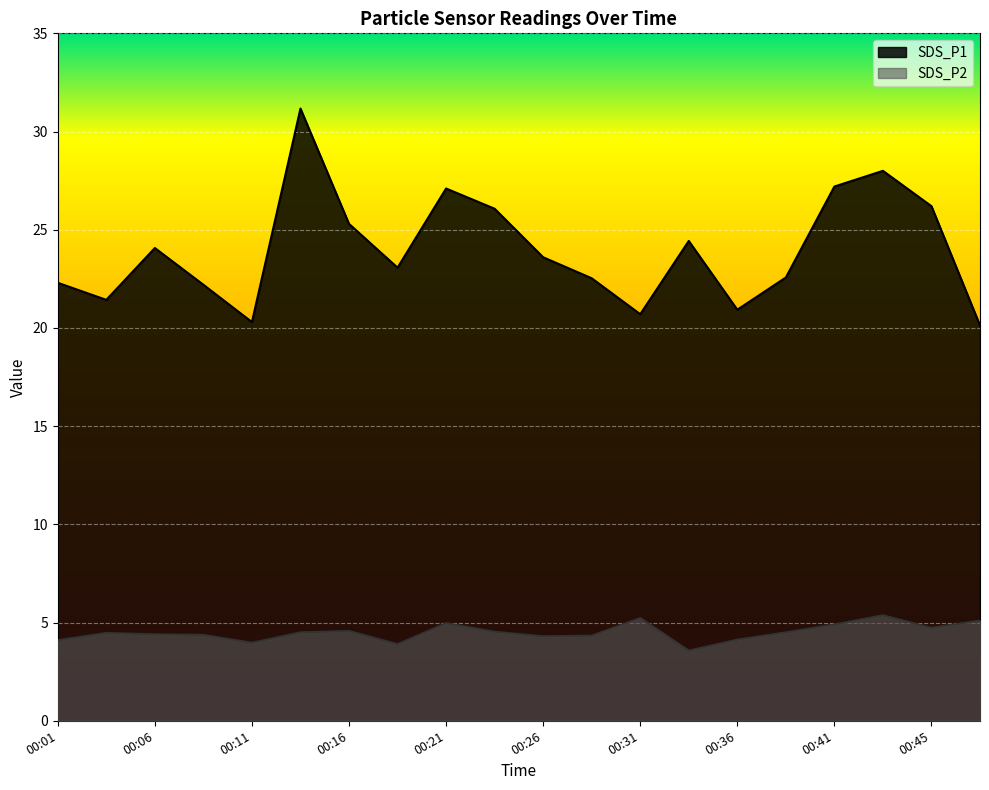

Reading right to left, what are all the values shown in this chart?

SDS_P1: 00:48=20.1	00:45=26.2	00:43=28.0	00:41=27.2	00:38=22.6	00:36=20.9	00:33=24.4	00:31=20.7	00:28=22.5	00:26=23.6	00:23=26.1	00:21=27.1	00:18=23.1	00:16=25.3	00:14=31.2	00:11=20.3	00:09=22.2	00:06=24.1	00:04=21.4	00:01=22.3
SDS_P2: 00:48=5.1	00:45=4.7	00:43=5.4	00:41=4.9	00:38=4.5	00:36=4.1	00:33=3.6	00:31=5.2	00:28=4.3	00:26=4.3	00:23=4.5	00:21=5.0	00:18=3.9	00:16=4.6	00:14=4.5	00:11=4.0	00:09=4.4	00:06=4.4	00:04=4.5	00:01=4.1